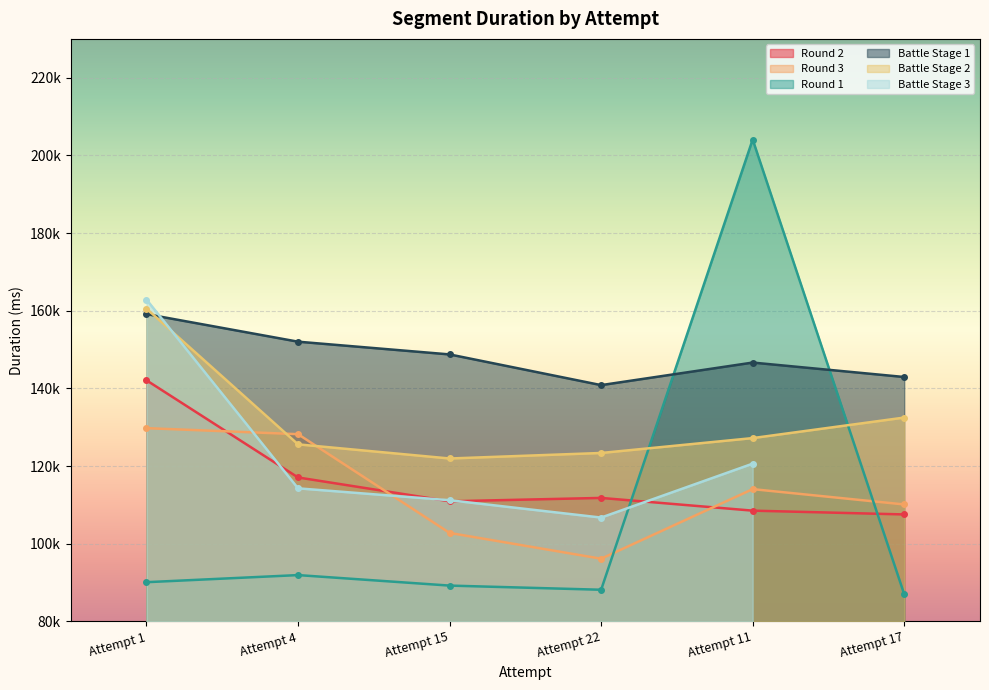

What is the label of the 1st point from the left?

Attempt 1